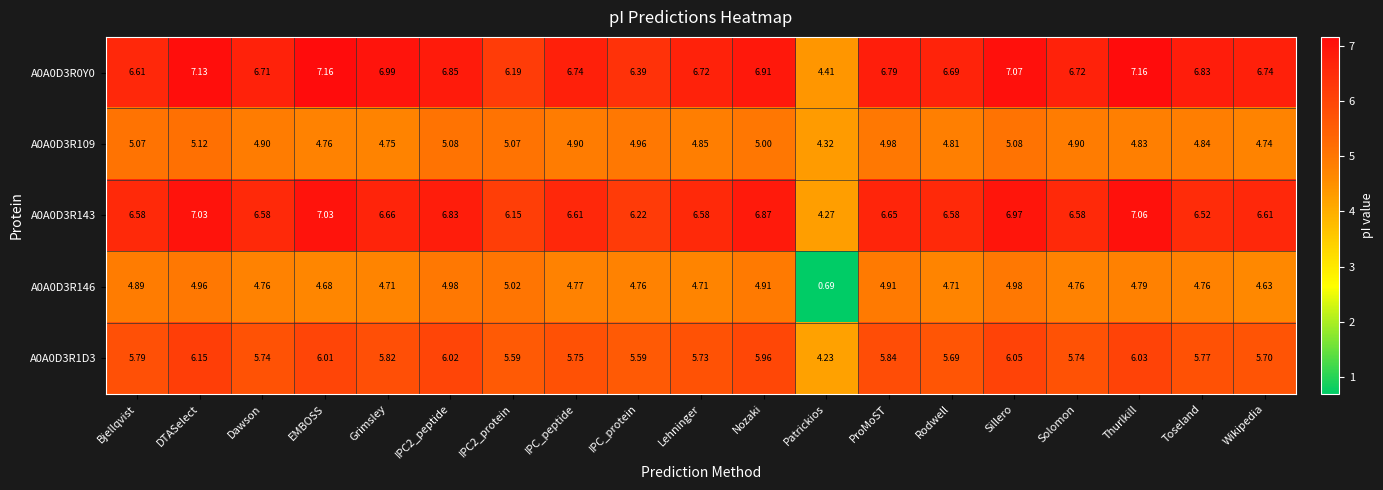

At which label does A0A0D3R1D3 first exceed 5?

Bjellqvist